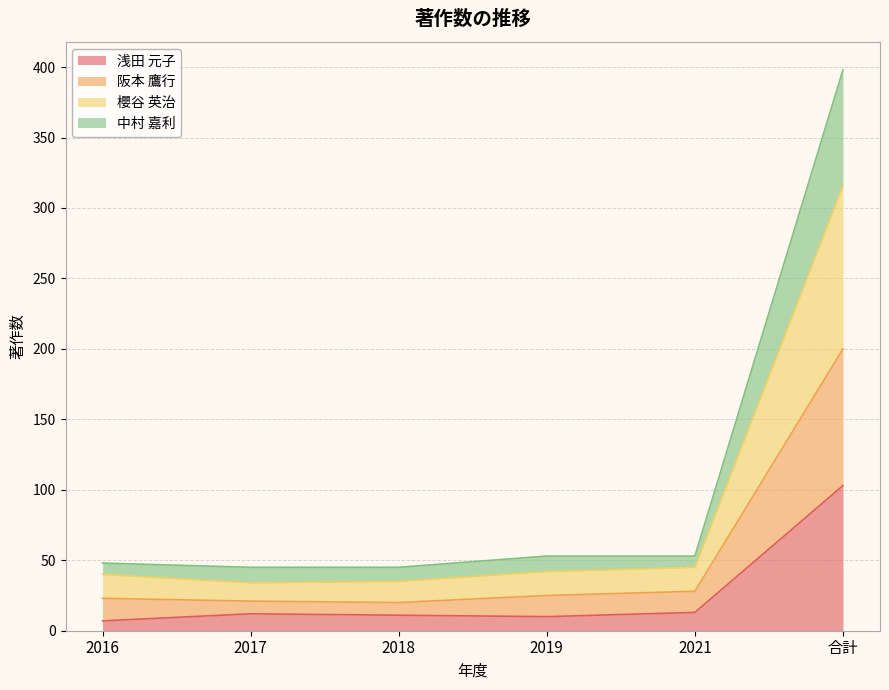

Which category has the highest value in the 浅田 元子 series?

合計